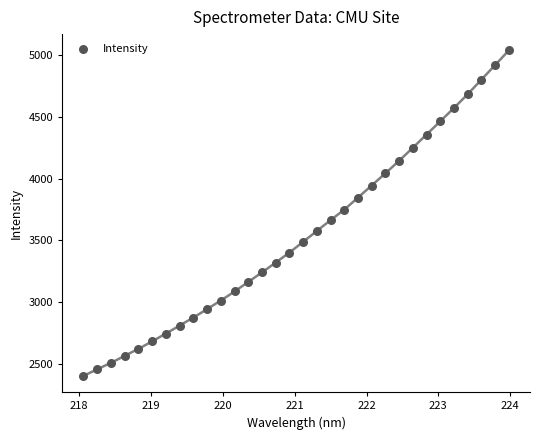

What is the range of X values (max minus min)?

5.9